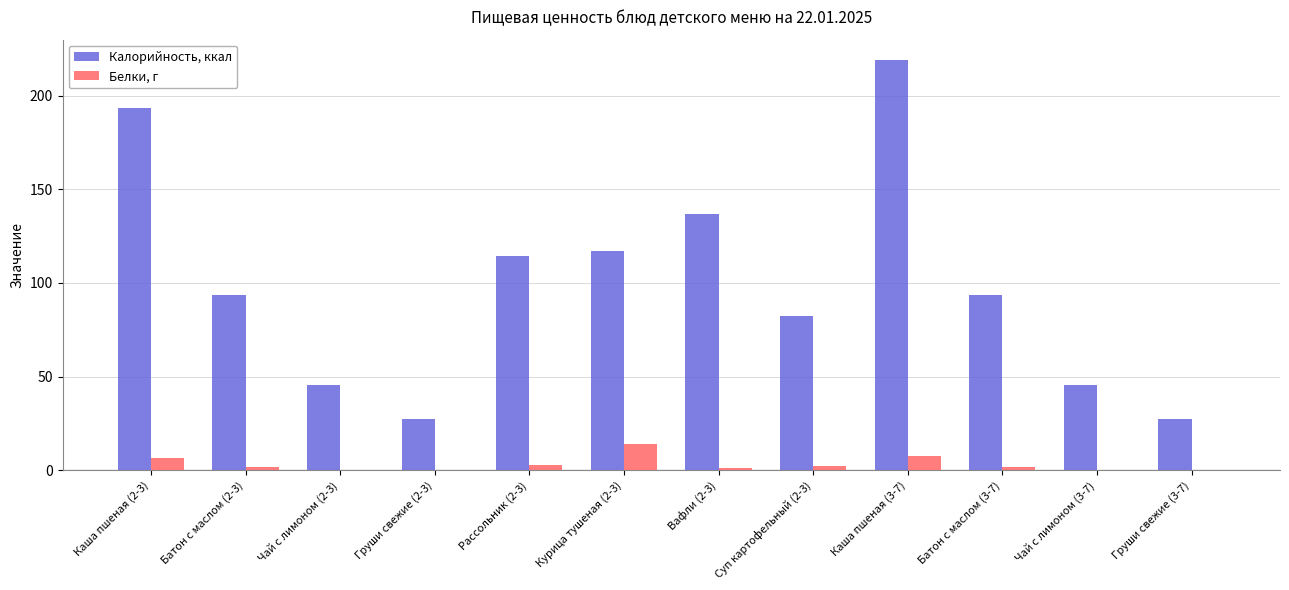

Which series changed the most between Рассольник (2-3) and Вафли (2-3)?

Калорийность, ккал